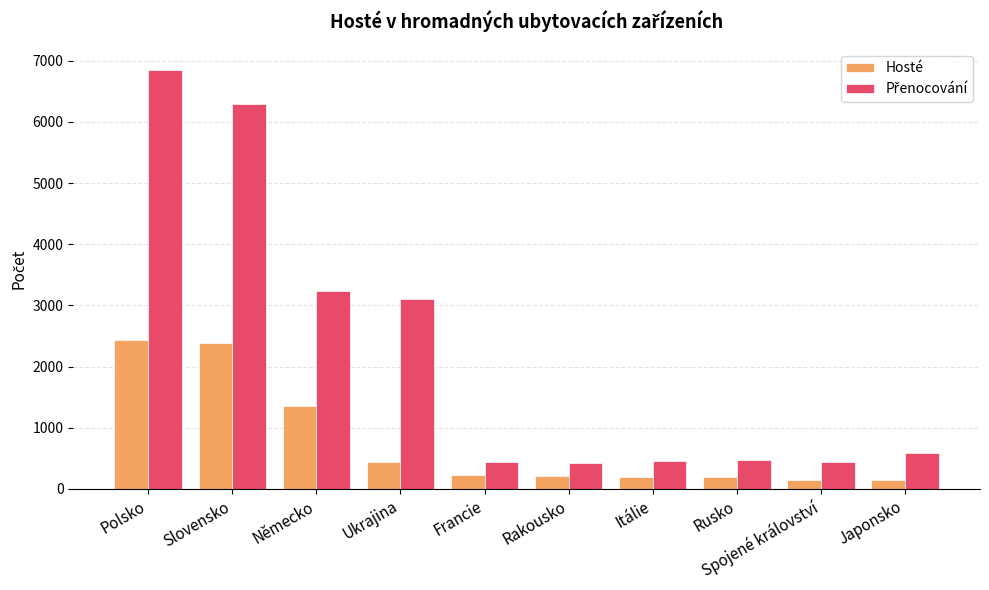

What is the difference between the highest and lowest values at Rakousko?

210